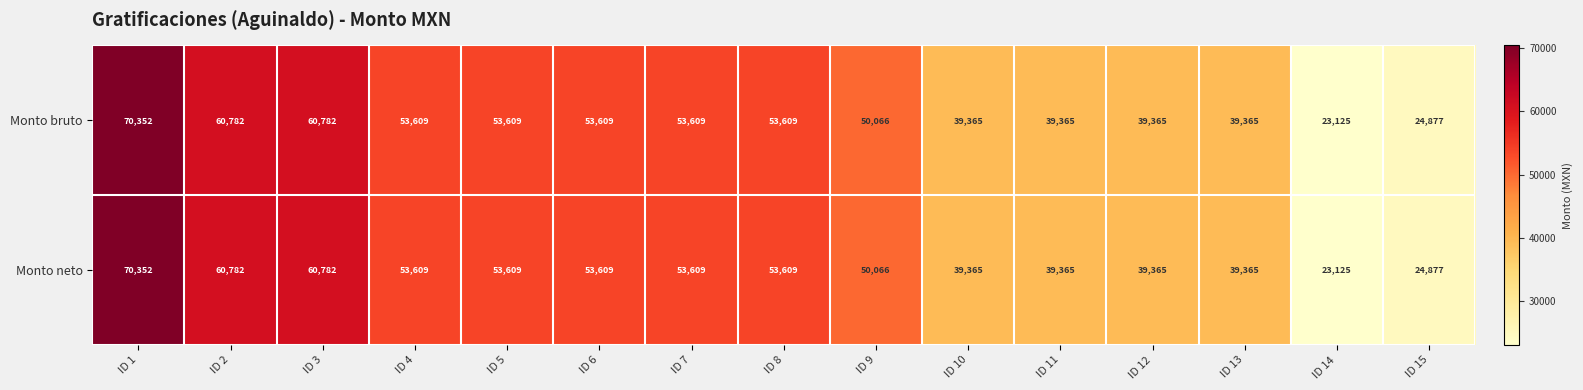

What is the difference between the maximum and minimum values in the Monto neto series?

47227